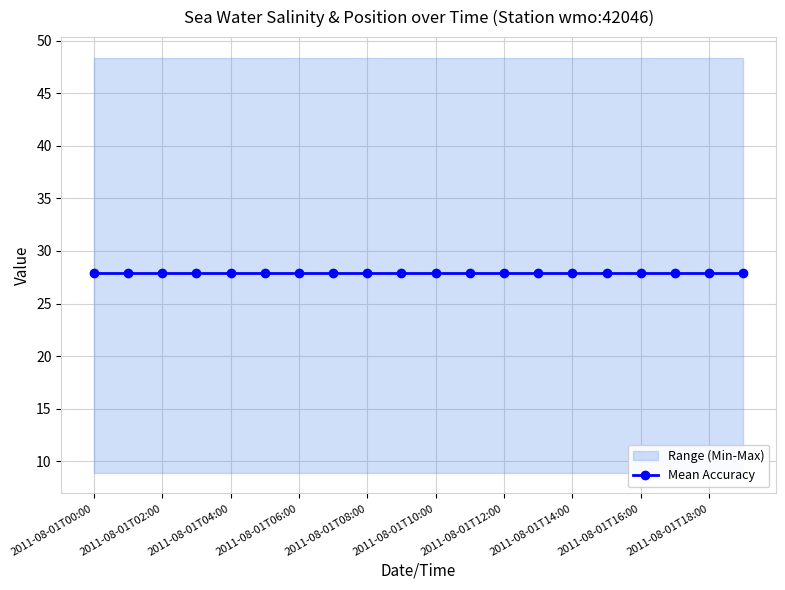

At which category is the sum across all series the highest?

2011-08-01T00:00